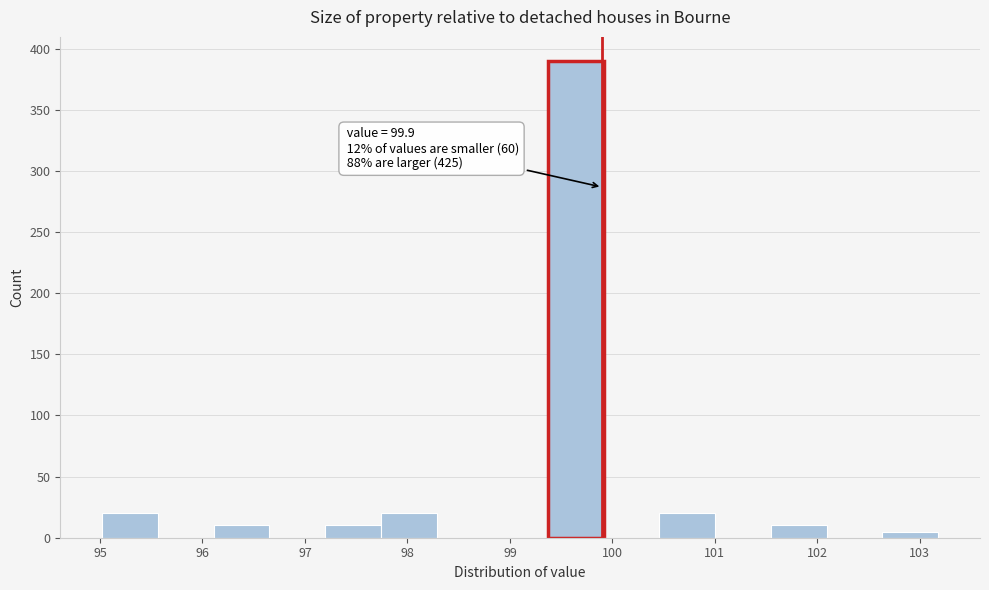

Which range on the x-axis has the tallest bar?

99.4 to 99.9